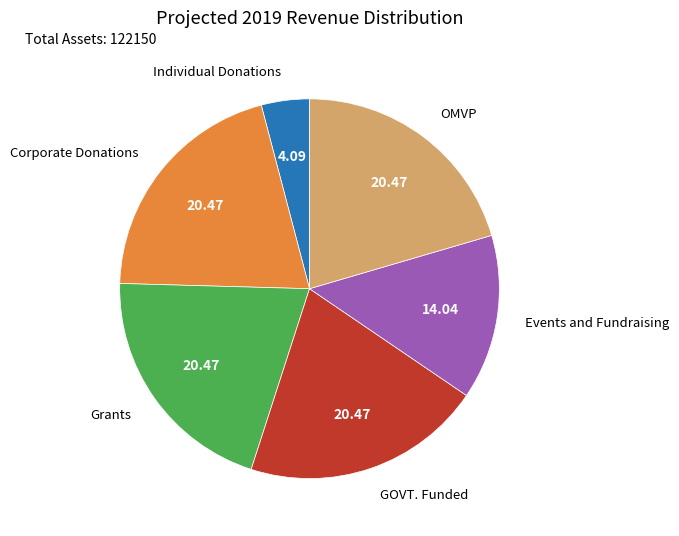

Is there any slice that represents more than half of the pie?

No